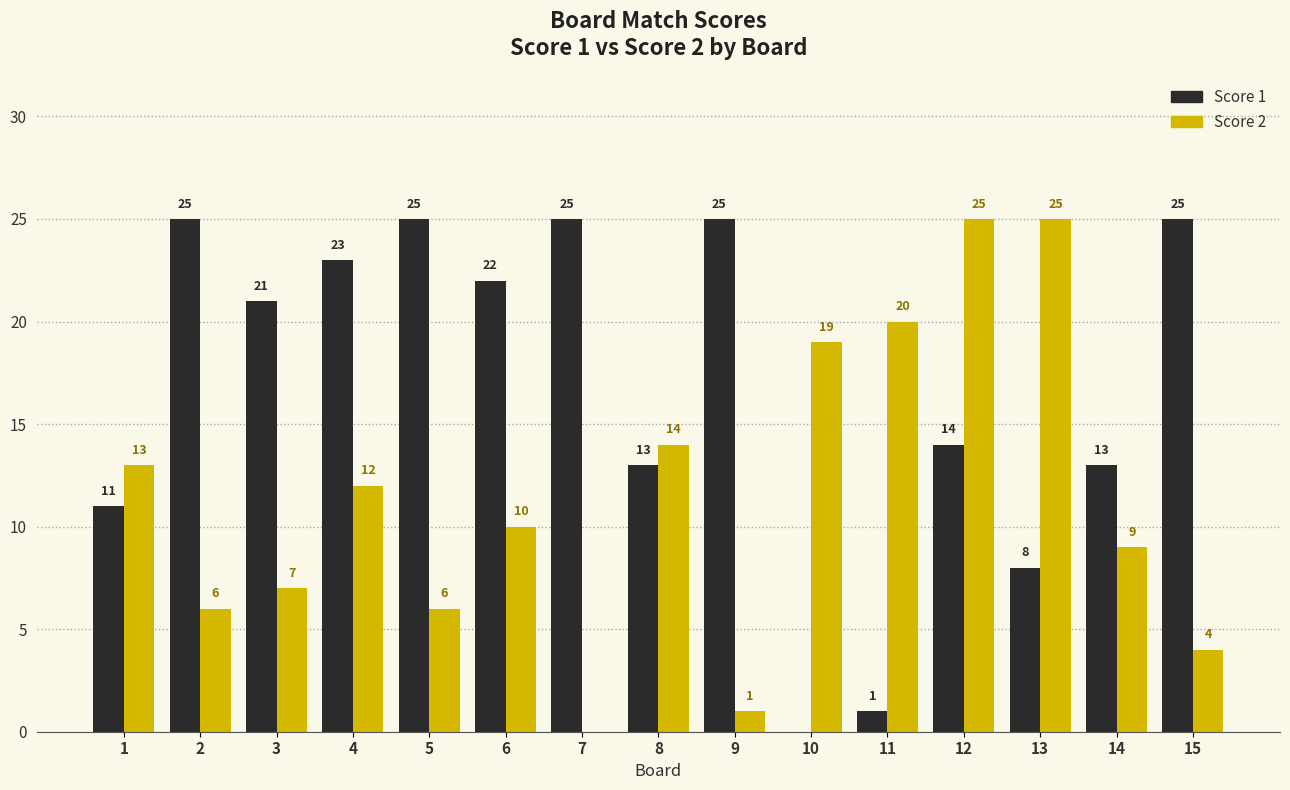

Reading left to right, extract all data points from this chart.

Score 1: 11	25	21	23	25	22	25	13	25	0	1	14	8	13	25
Score 2: 13	6	7	12	6	10	0	14	1	19	20	25	25	9	4